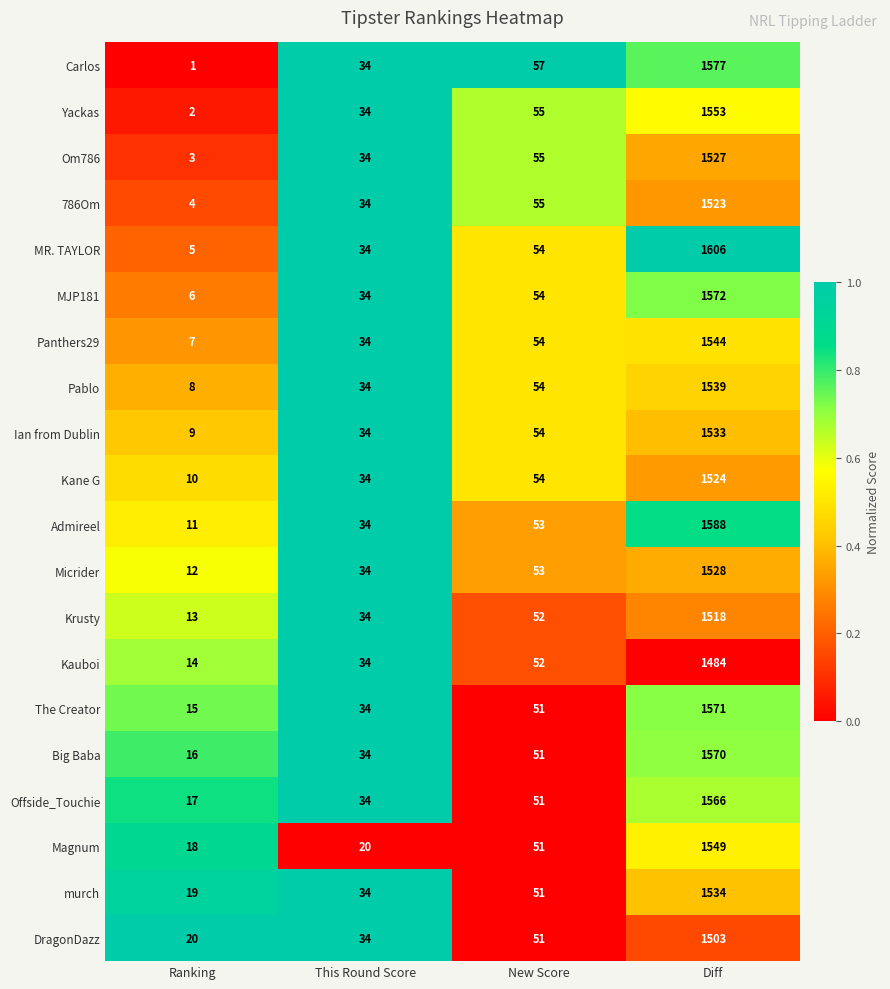

The 786Om series shows 21 at This Round Score. True or false?

False